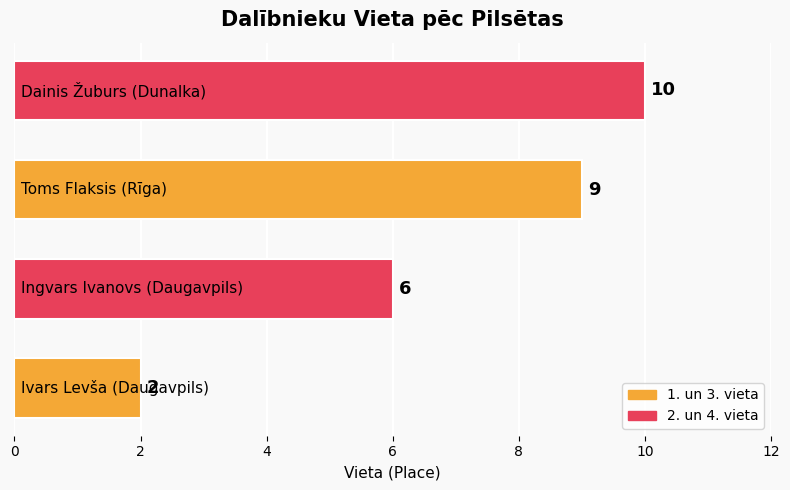

Reading bottom to top, list all the values displayed in this chart.

2	6	9	10